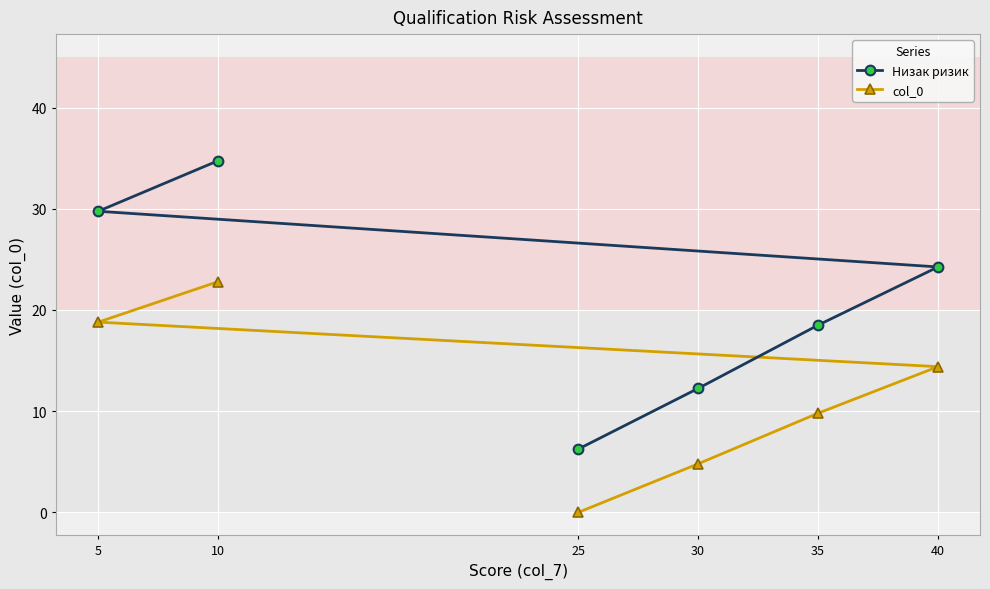

Is it true that col_0 equals 12.3 at 10?

False